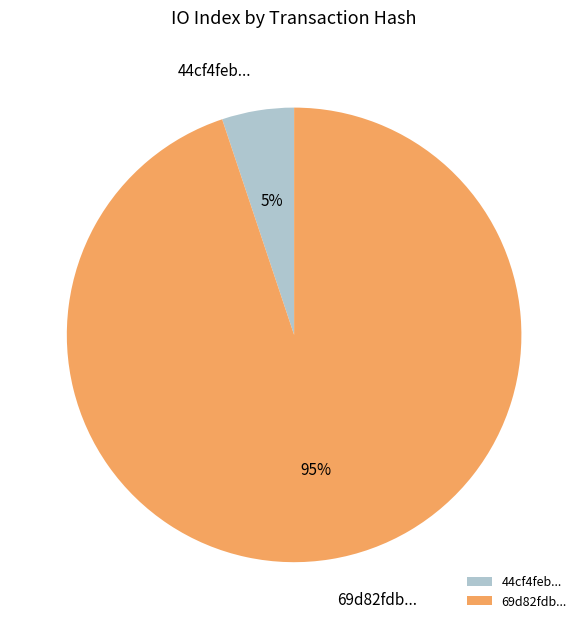

Which slice is the largest?

69d82fdb...